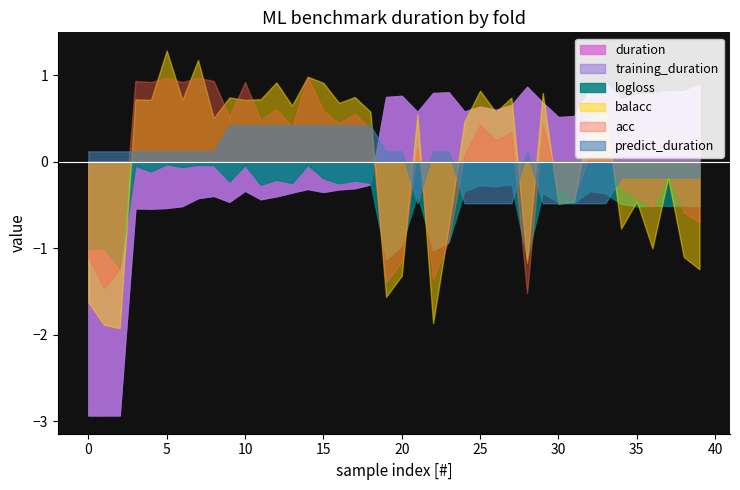

True or false: training_duration and acc cross at least once.

False